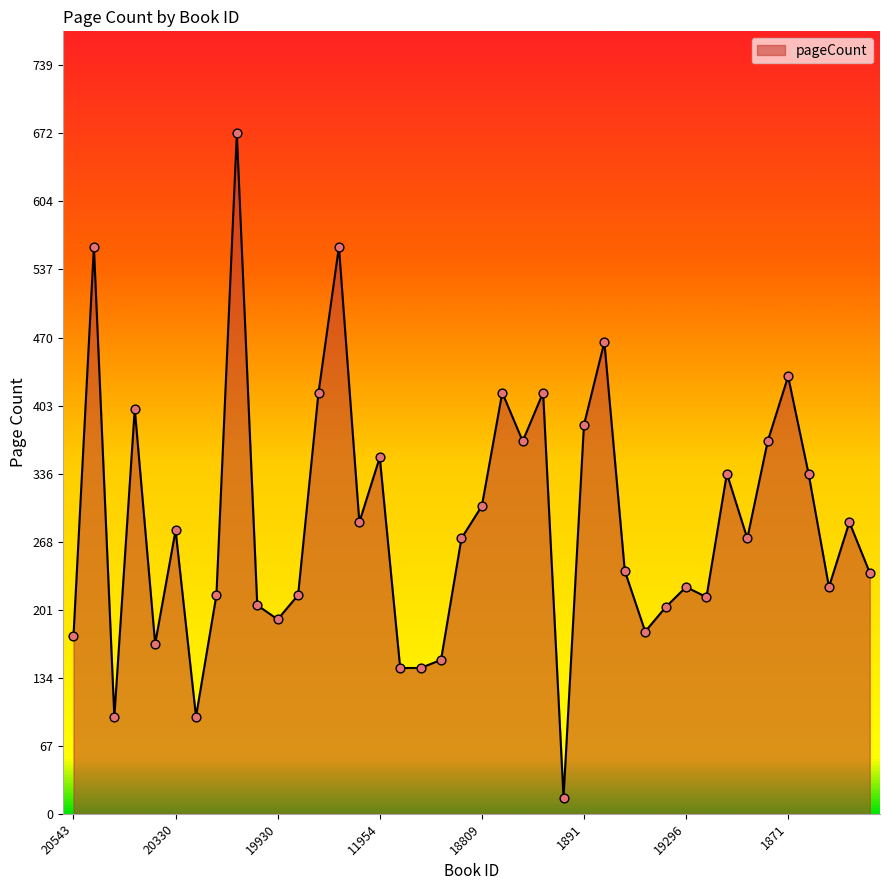

What is the maximum value shown in the chart?

672